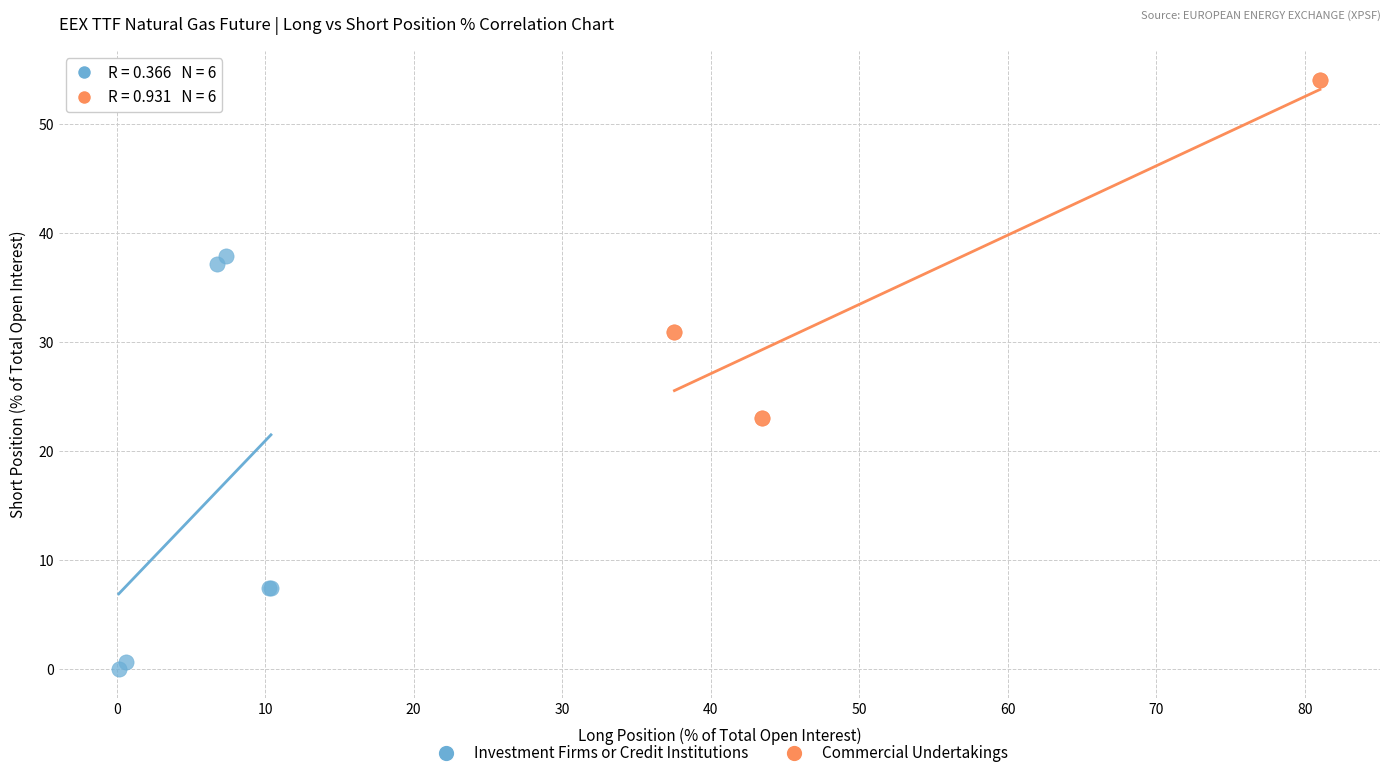

Which series reaches the minimum Y coordinate?

Investment Firms or Credit Institutions